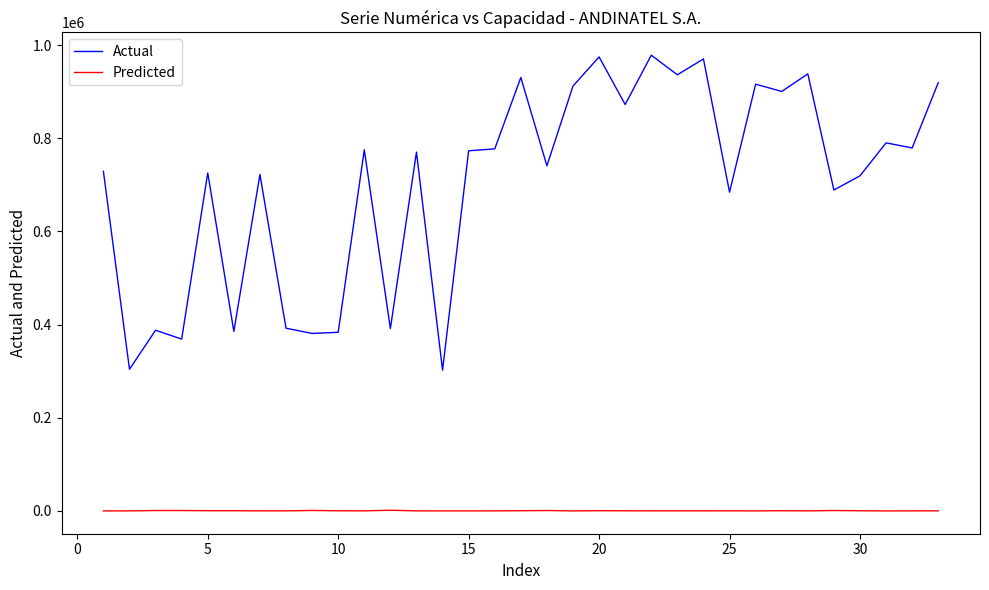

Rank the series by their average value, from lowest to highest.

Predicted, Actual